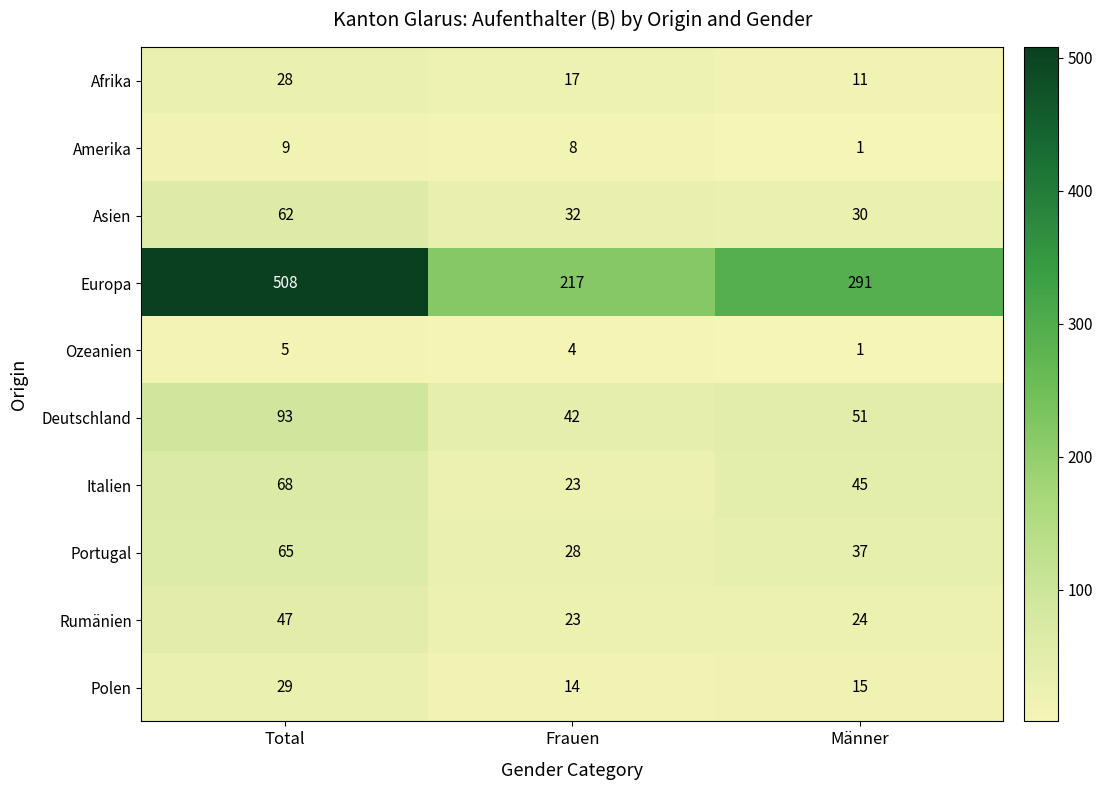

The value of Rumänien at Männer is 40. True or false?

False